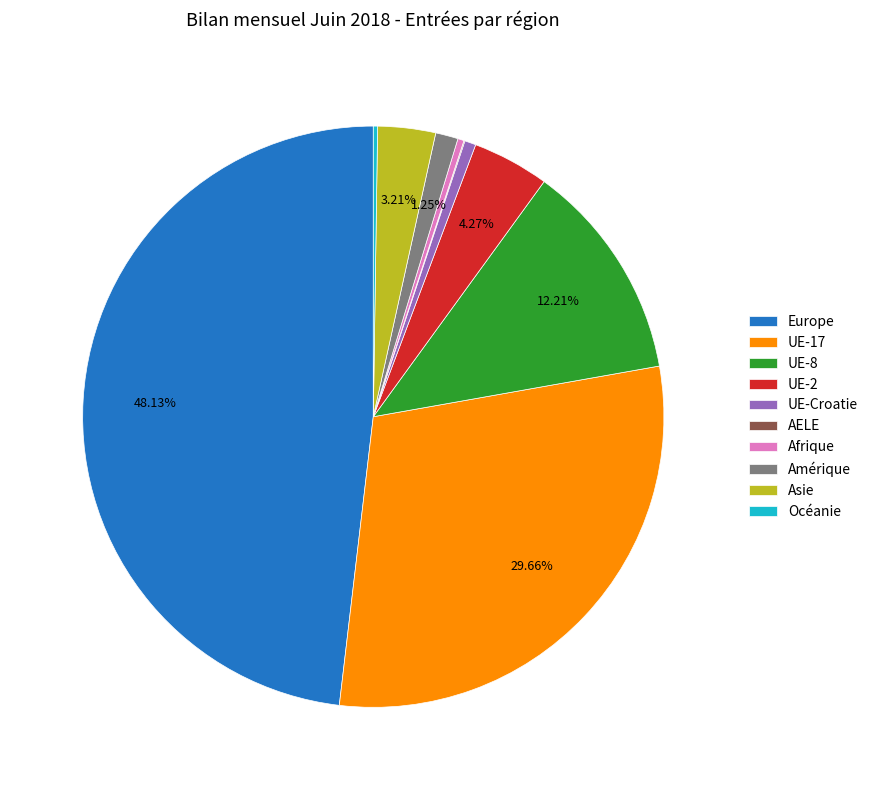

Which slice is the largest?

Europe